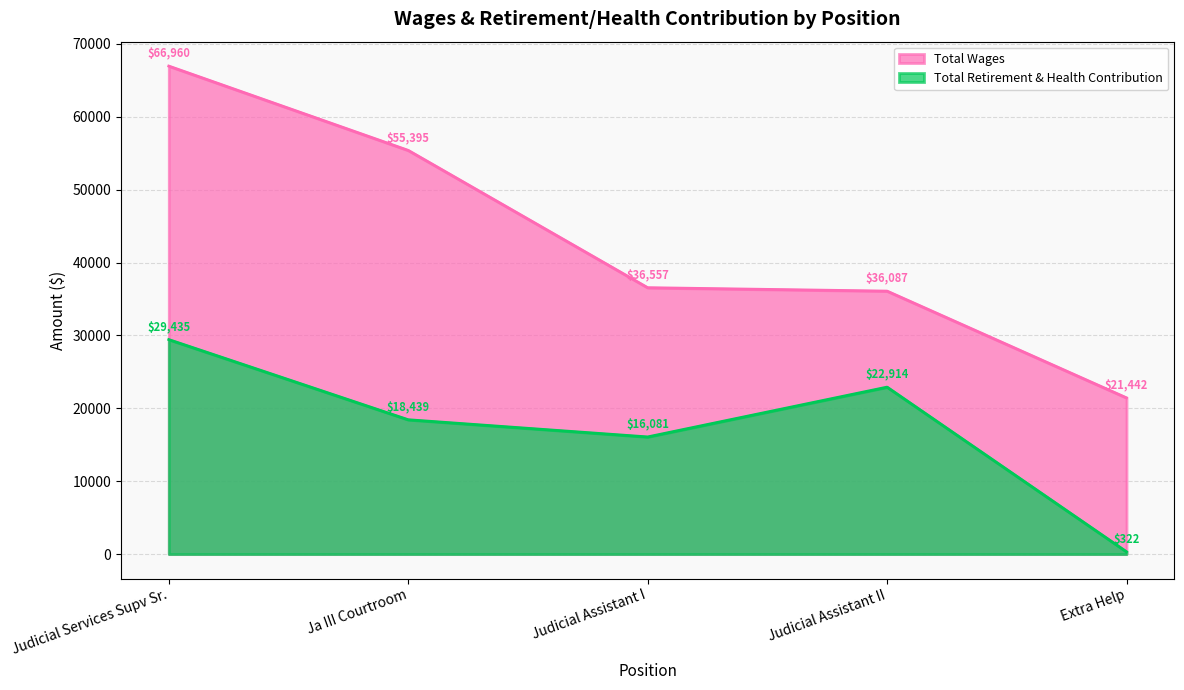

What are all the series names shown in the legend?

Total Wages, Total Retirement & Health Contribution